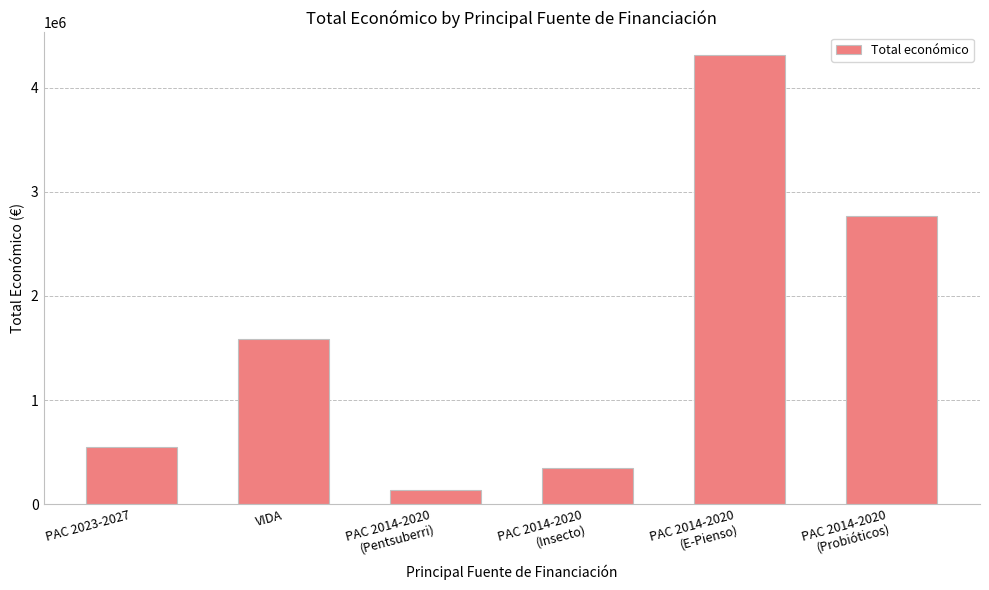

The value at VIDA is 1589765. True or false?

True